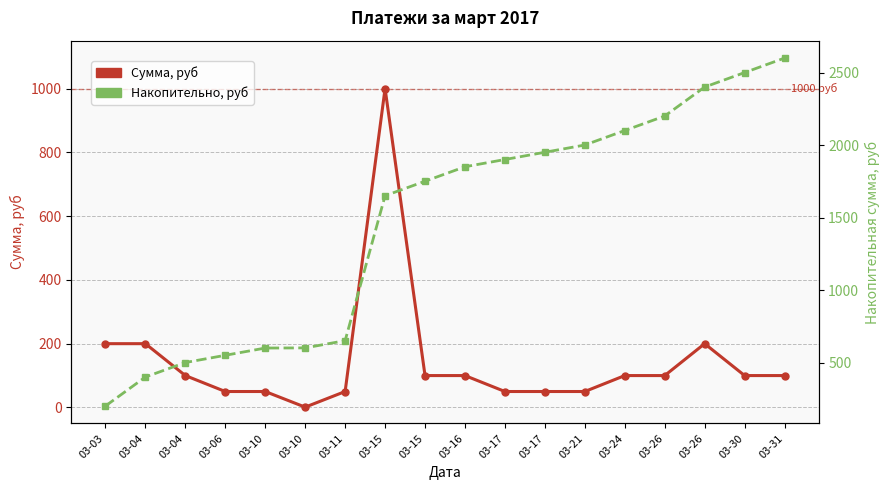

At which category does the chart reach its minimum across all series?

03-10